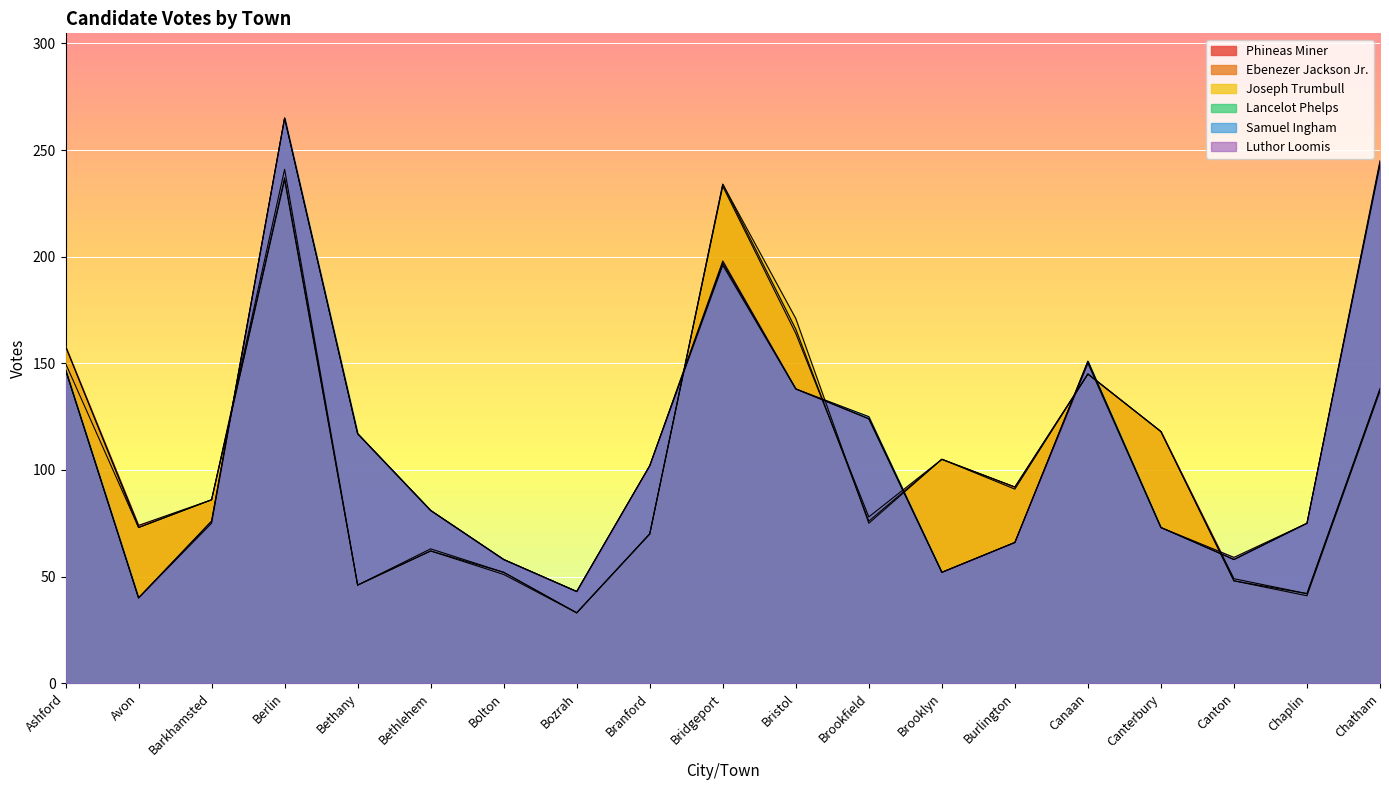

At which category is the sum across all series the highest?

Berlin